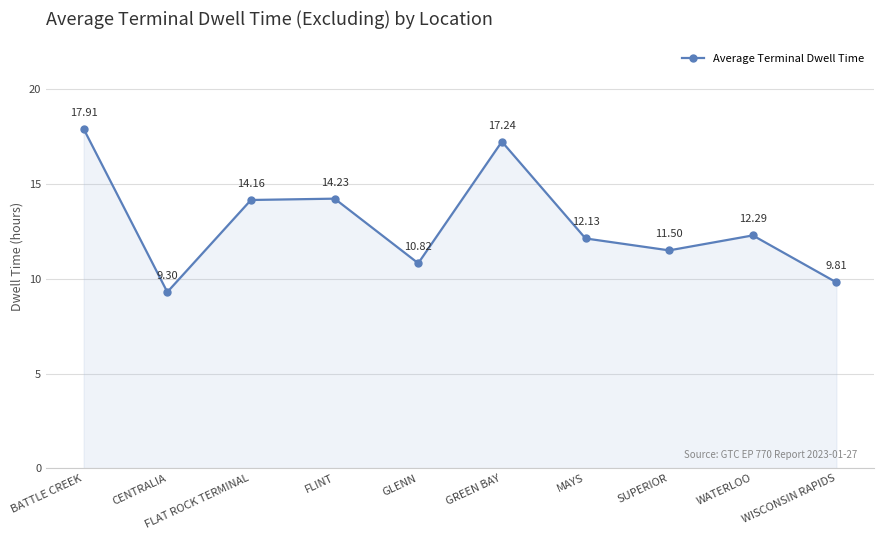

What is the maximum value shown in the chart?

17.9